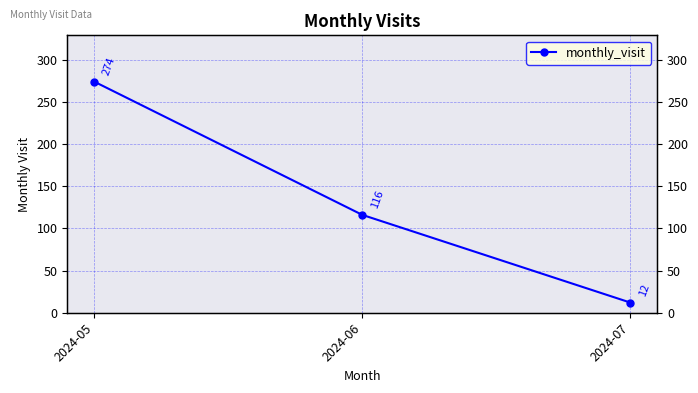

What is the sum of the values at 2024-05 and 2024-07?

286